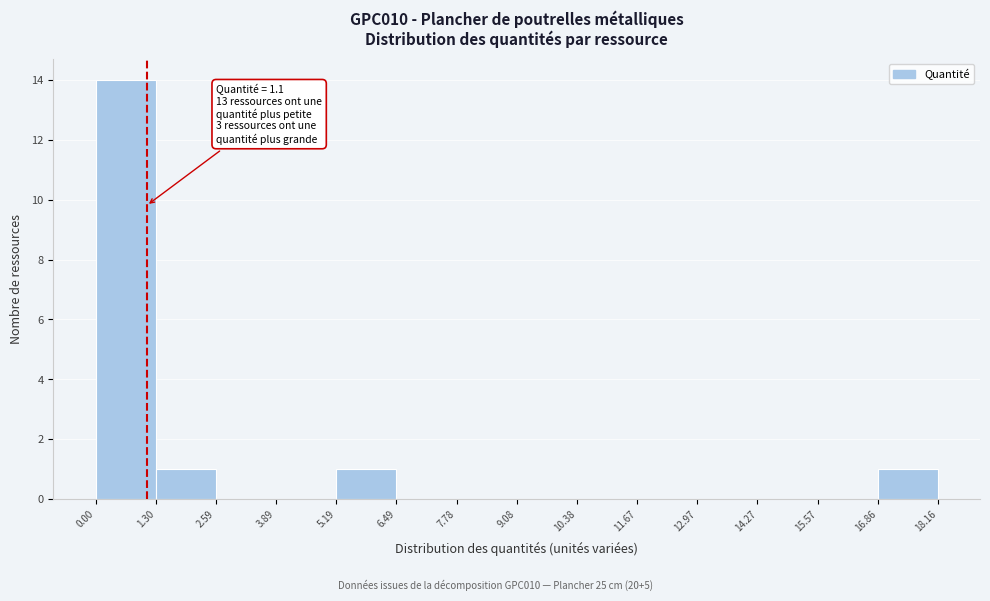

Which range on the x-axis has the tallest bar?

0.00 to 1.30